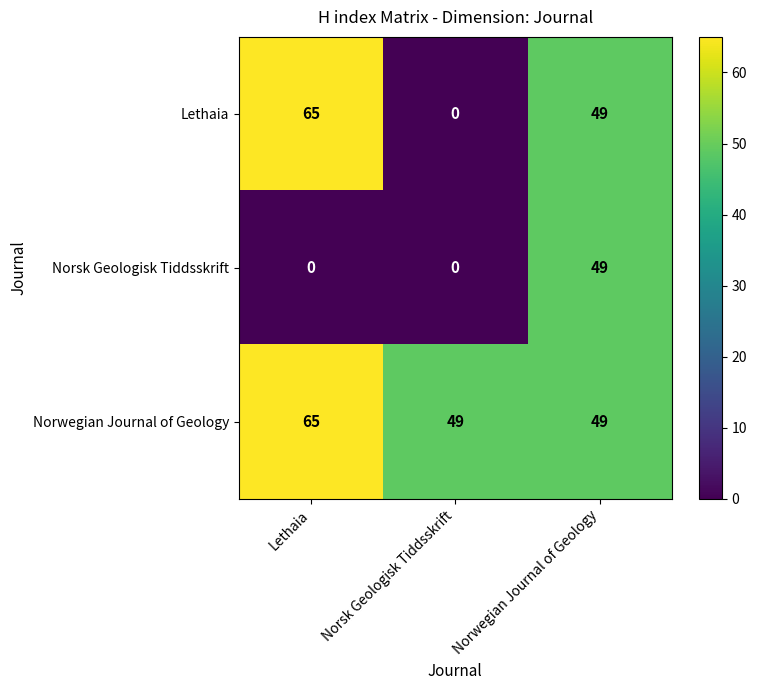

Reading left to right, list all the values displayed in this chart.

Lethaia: 65	0	49
Norsk Geologisk Tiddsskrift: 0	0	49
Norwegian Journal of Geology: 65	49	49